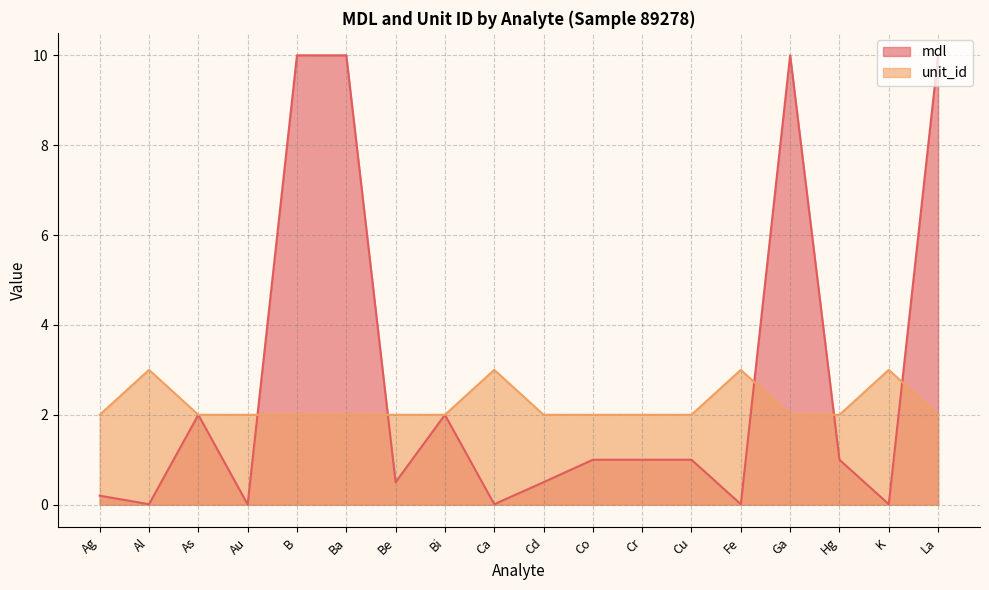

Which series has the largest total across all categories?

mdl